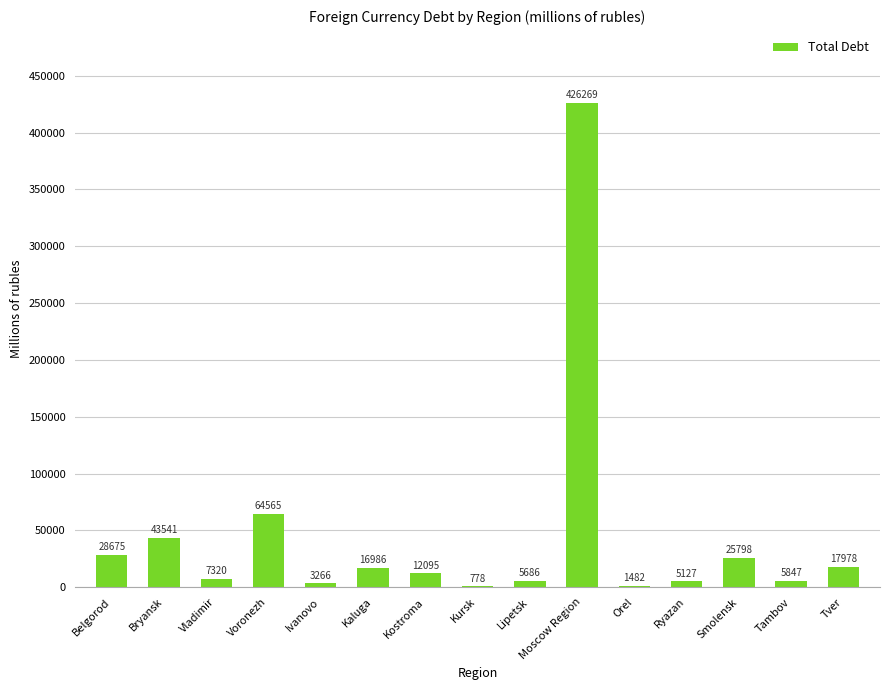

Are the bars horizontal?

No